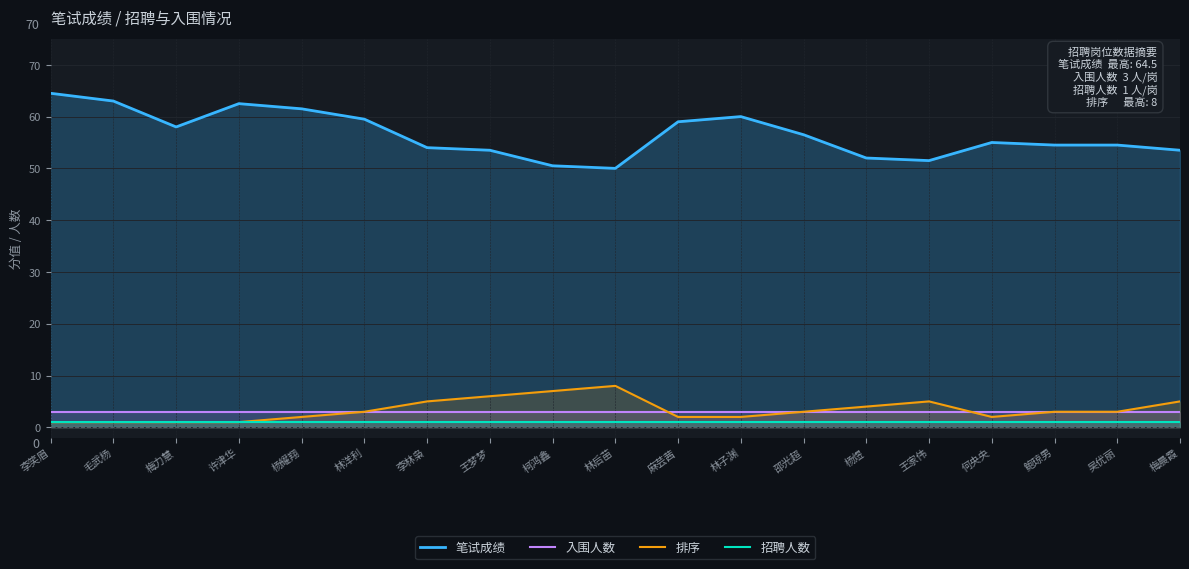

Reading left to right, what are all the values shown in this chart?

笔试成绩: 李笑眉=64.5	毛武杨=63.0	梅力慧=58.0	许津华=62.5	杨耀翔=61.5	林洋利=59.5	李林枭=54.0	王梦梦=53.5	柯鸿鑫=50.5	林后苗=50.0	麻芸茜=59.0	林子渊=60.0	邵光超=56.5	杨煜=52.0	王家伟=51.5	何央央=55.0	鲍琼男=54.5	吴优丽=54.5	梅晨霞=53.5
入围人数: 李笑眉=3.0	毛武杨=3.0	梅力慧=3.0	许津华=3.0	杨耀翔=3.0	林洋利=3.0	李林枭=3.0	王梦梦=3.0	柯鸿鑫=3.0	林后苗=3.0	麻芸茜=3.0	林子渊=3.0	邵光超=3.0	杨煜=3.0	王家伟=3.0	何央央=3.0	鲍琼男=3.0	吴优丽=3.0	梅晨霞=3.0
排序: 李笑眉=1.0	毛武杨=1.0	梅力慧=1.0	许津华=1.0	杨耀翔=2.0	林洋利=3.0	李林枭=5.0	王梦梦=6.0	柯鸿鑫=7.0	林后苗=8.0	麻芸茜=2.0	林子渊=2.0	邵光超=3.0	杨煜=4.0	王家伟=5.0	何央央=2.0	鲍琼男=3.0	吴优丽=3.0	梅晨霞=5.0
招聘人数: 李笑眉=1.0	毛武杨=1.0	梅力慧=1.0	许津华=1.0	杨耀翔=1.0	林洋利=1.0	李林枭=1.0	王梦梦=1.0	柯鸿鑫=1.0	林后苗=1.0	麻芸茜=1.0	林子渊=1.0	邵光超=1.0	杨煜=1.0	王家伟=1.0	何央央=1.0	鲍琼男=1.0	吴优丽=1.0	梅晨霞=1.0